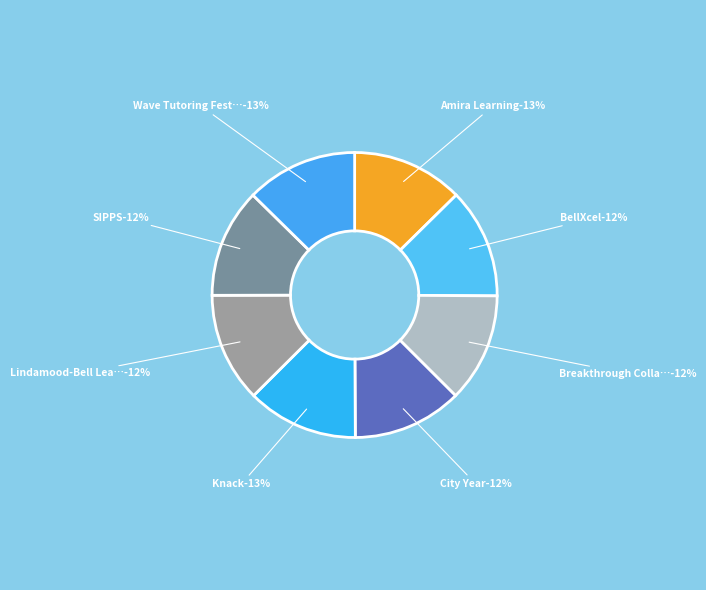

Approximately how many times larger is the value at Wave Tutoring Festival compared to Amira Learning?

1.0